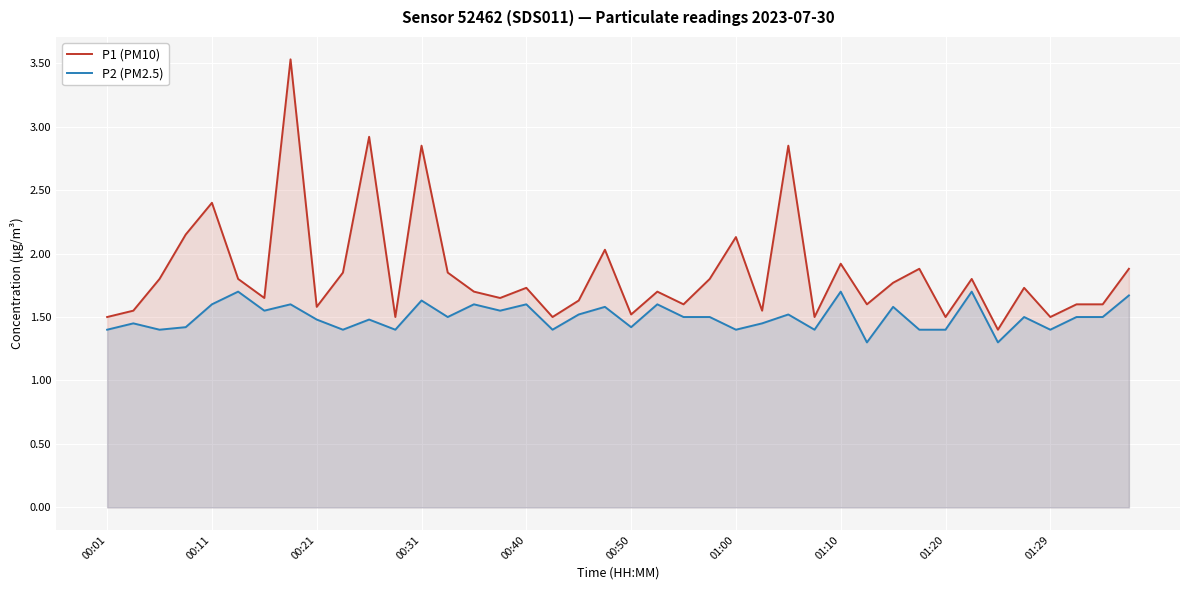

Reading left to right, transcribe all the data shown in this chart.

P1 (PM10): 1.5	1.6	1.8	2.1	2.4	1.8	1.6	3.5	1.6	1.9	2.9	1.5	2.9	1.9	1.7	1.6	1.7	1.5	1.6	2.0	1.5	1.7	1.6	1.8	2.1	1.6	2.9	1.5	1.9	1.6	1.8	1.9	1.5	1.8	1.4	1.7	1.5	1.6	1.6	1.9
P2 (PM2.5): 1.4	1.4	1.4	1.4	1.6	1.7	1.6	1.6	1.5	1.4	1.5	1.4	1.6	1.5	1.6	1.6	1.6	1.4	1.5	1.6	1.4	1.6	1.5	1.5	1.4	1.4	1.5	1.4	1.7	1.3	1.6	1.4	1.4	1.7	1.3	1.5	1.4	1.5	1.5	1.7